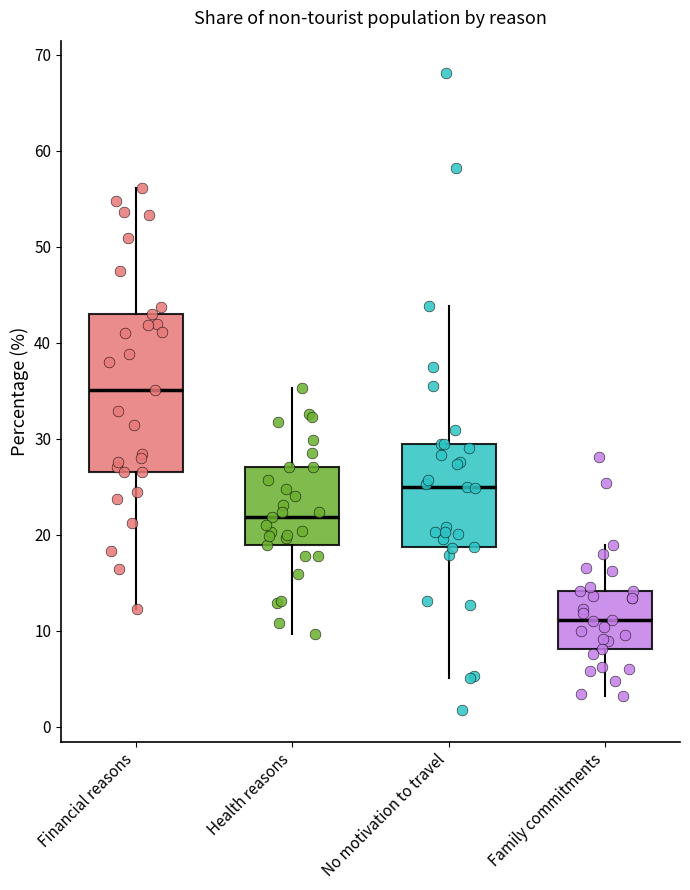

Comparing the boxes themselves (not the whiskers), which one is the tallest?

Financial reasons